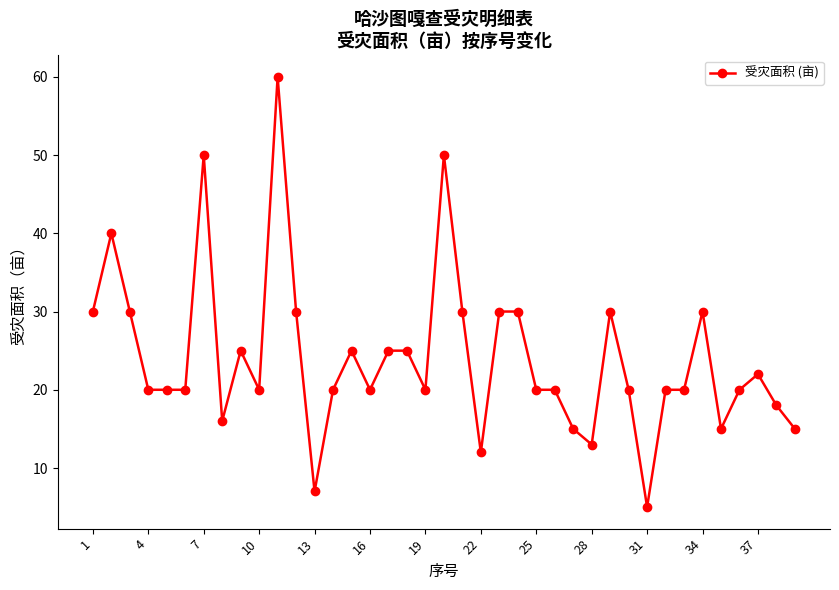

What is the difference between the second highest and second lowest values?

43